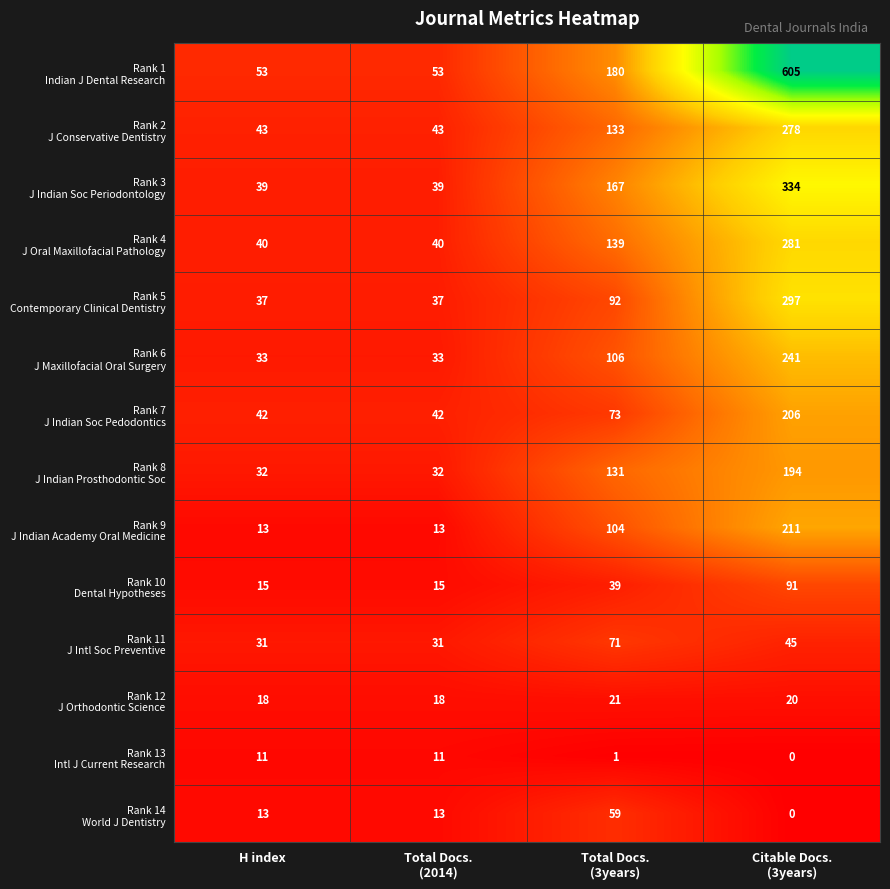

What is the greatest value displayed?

605